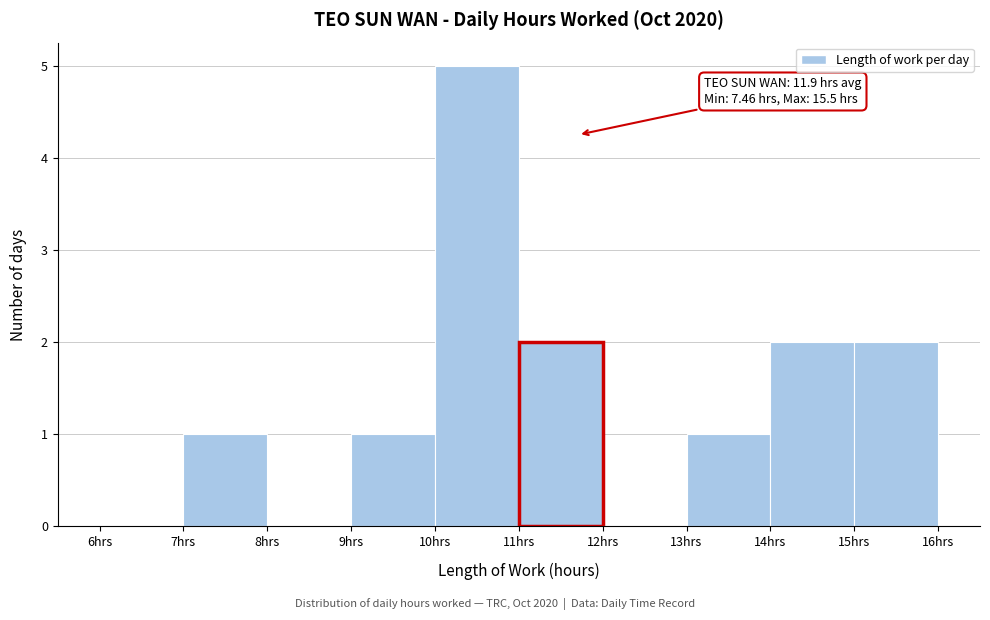

Over which range of the x-axis is the bar tallest?

10 to 11